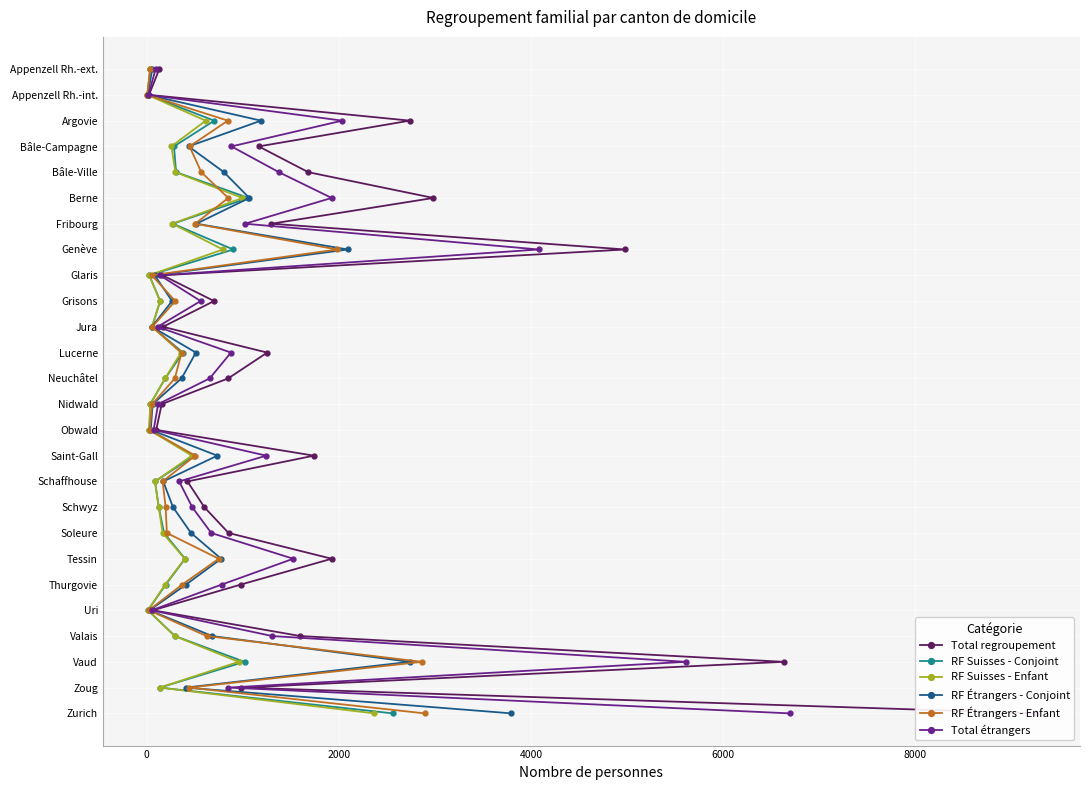

How many distinct data groups are displayed?

6